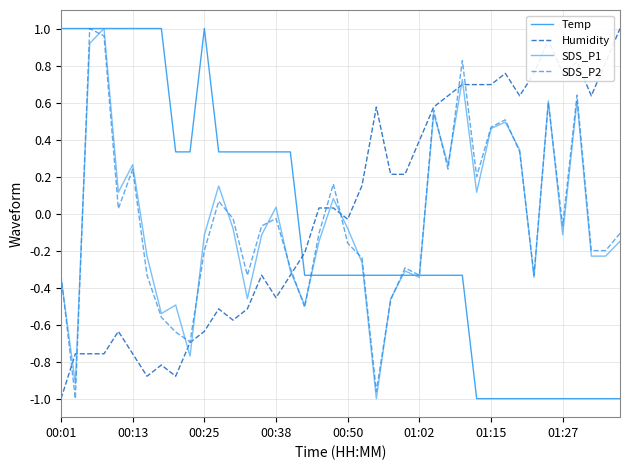

Does the chart display data point markers on the line(s)?

No